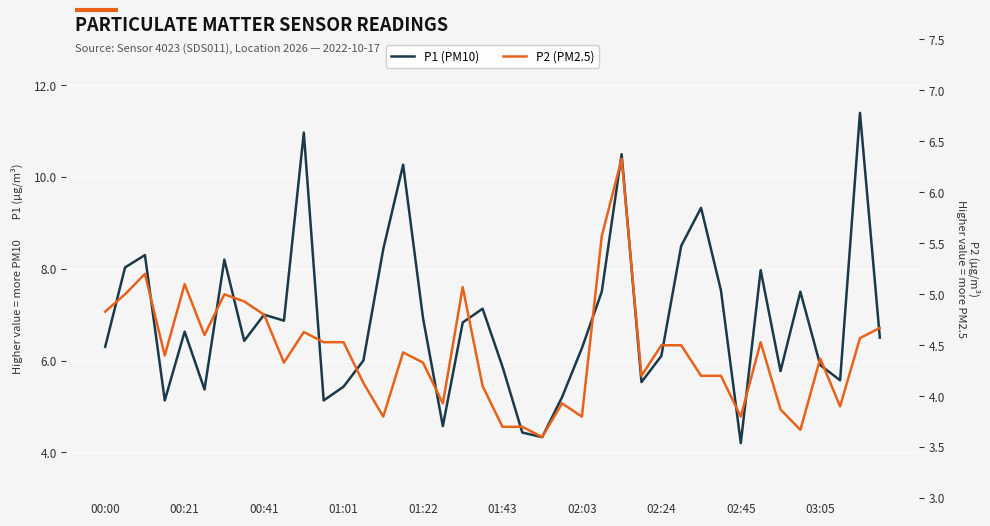

What is the difference between the maximum and second lowest values in the P2 (PM2.5) series?

2.7